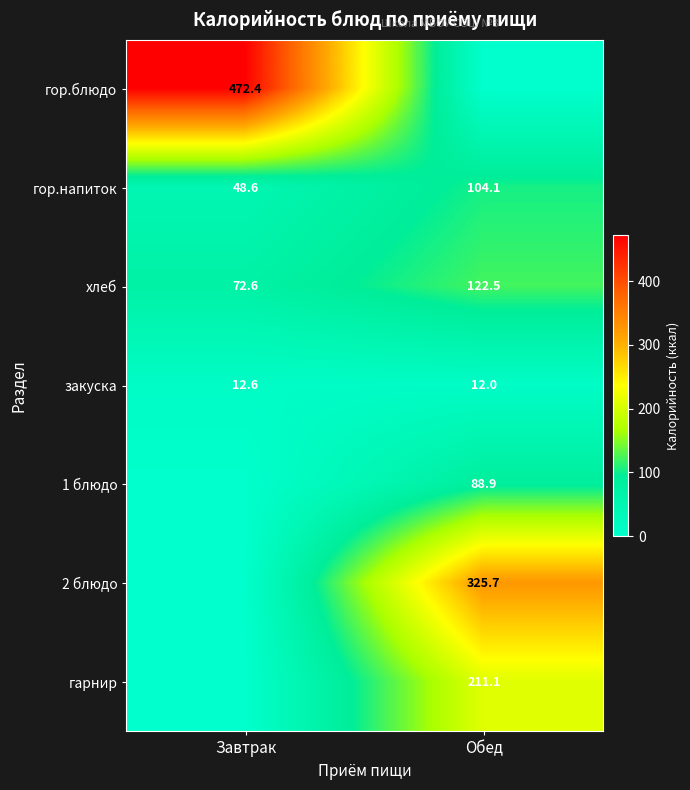

Where does the хлеб series first go above 122?

Обед